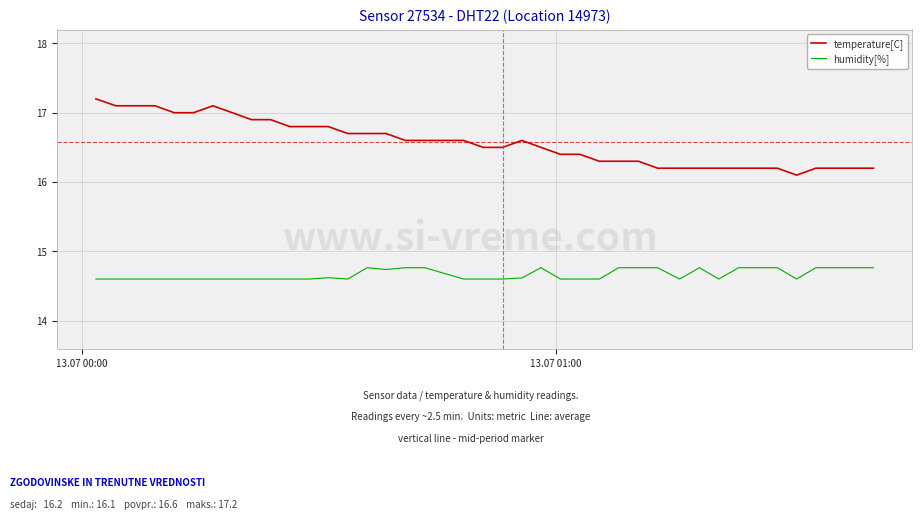

What is the greatest value displayed?

17.2